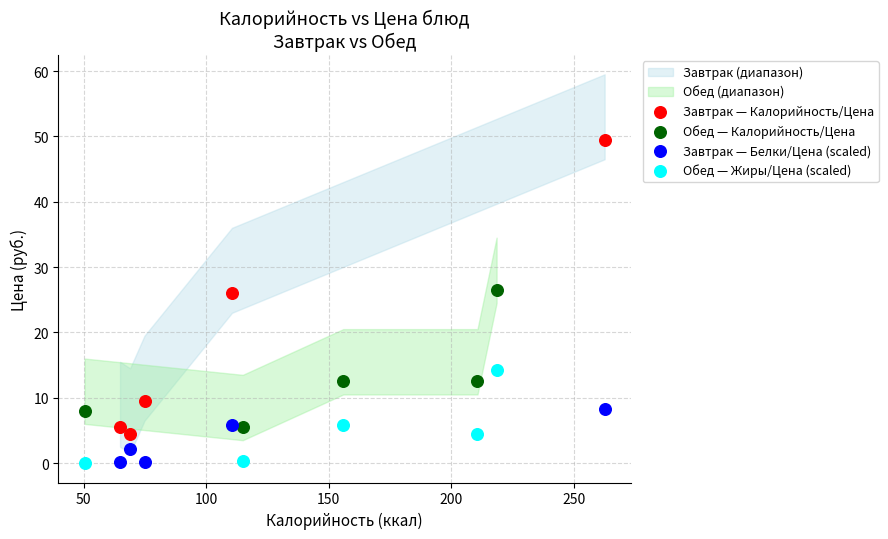

Which series reaches the maximum Y coordinate?

Завтрак — Калорийность/Цена